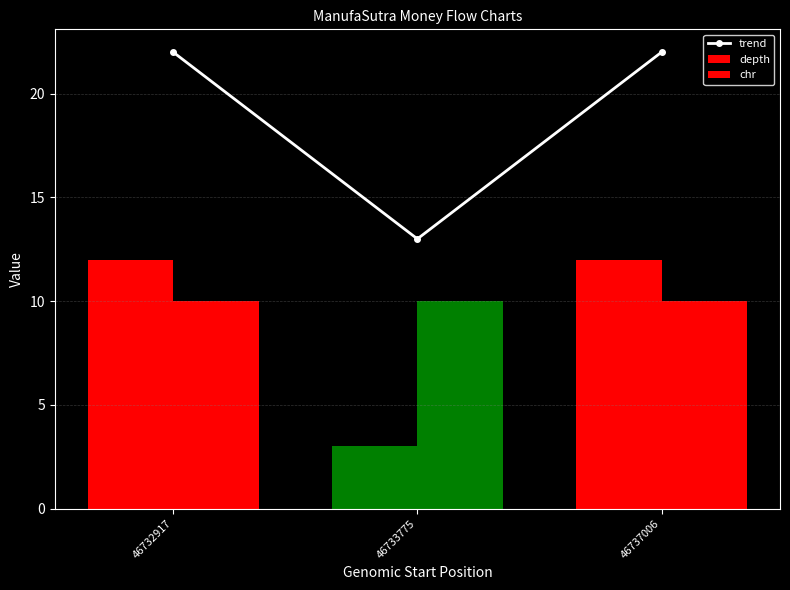

What is the approximate value of trend at 46732917?

22